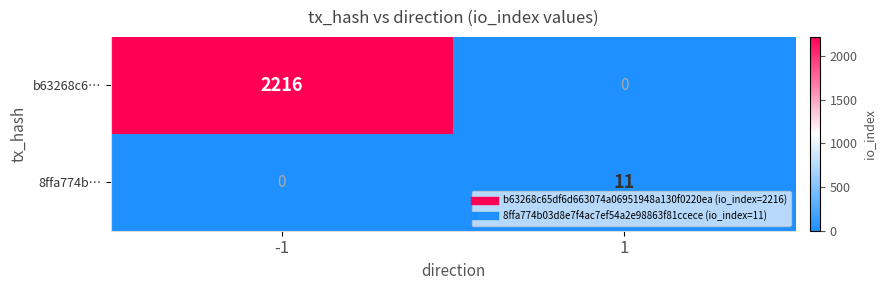

What is the maximum value for 8ffa774b…?

11